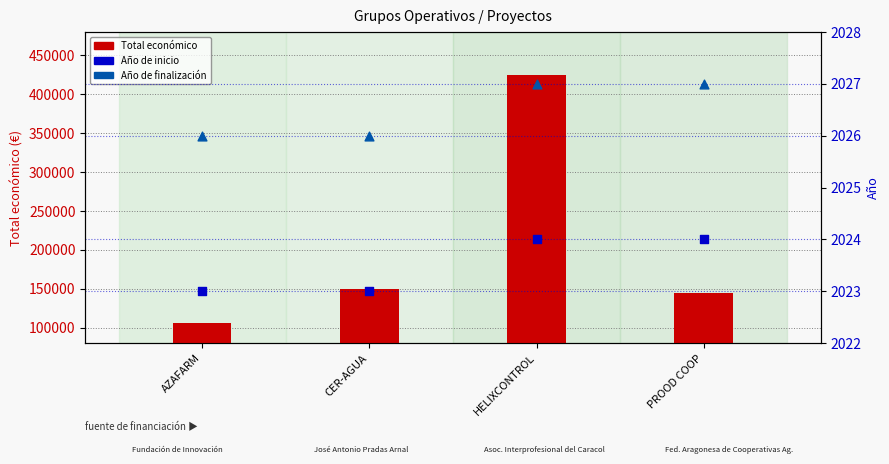

Which series has the largest total across all categories?

Total económico